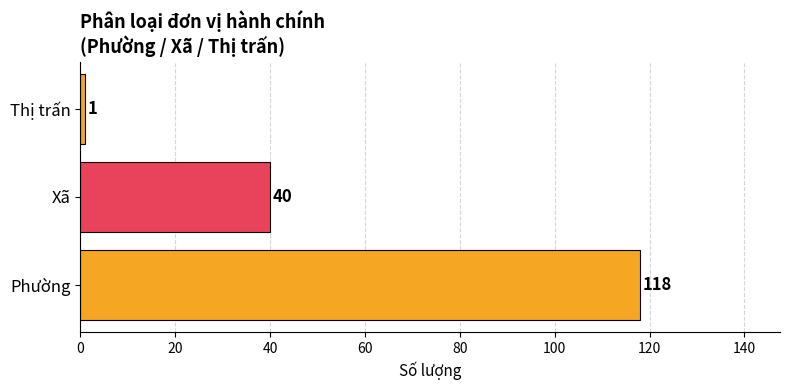

Reading bottom to top, what are all the values shown in this chart?

Phường=118	Xã=40	Thị trấn=1